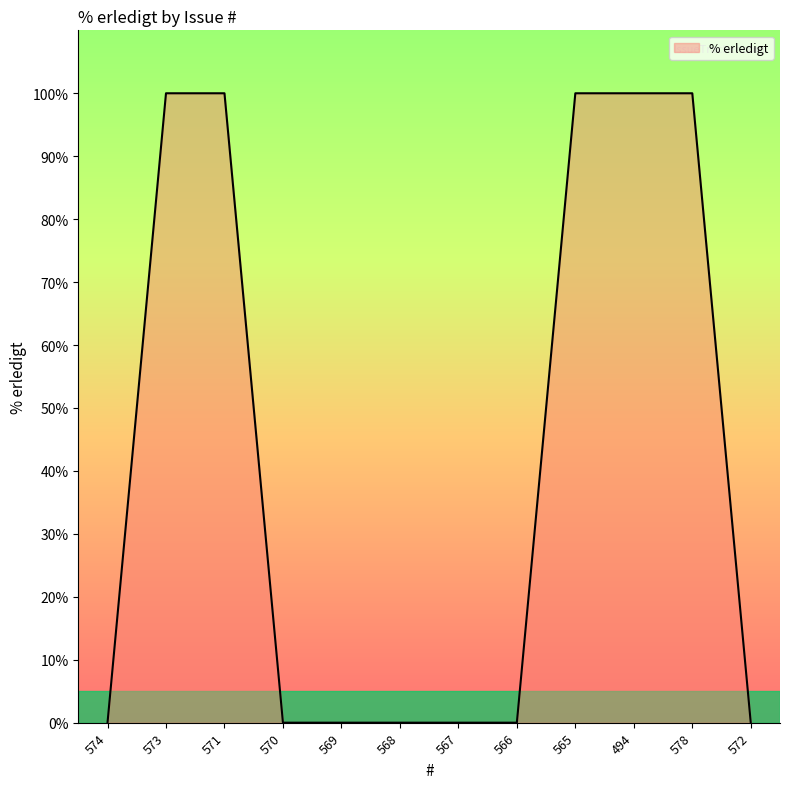

What is the ratio of the value at 578 to the value at 573?

1.0